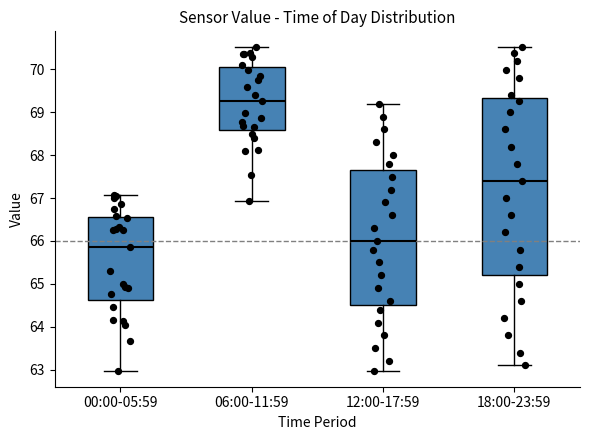

Which box's median line is the lowest?

00:00-05:59